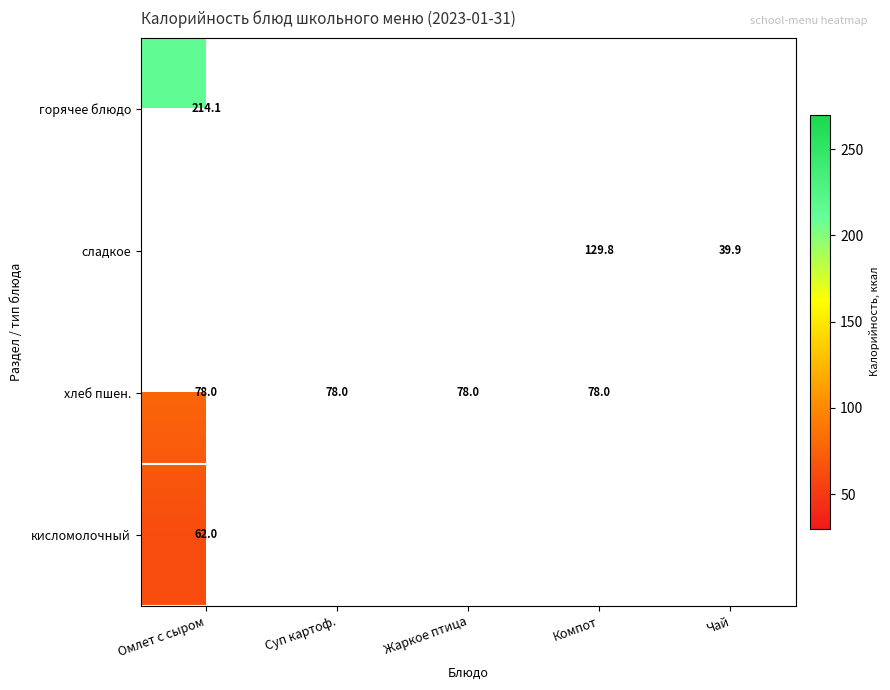

At how many categories does at least one series exceed 117?

2